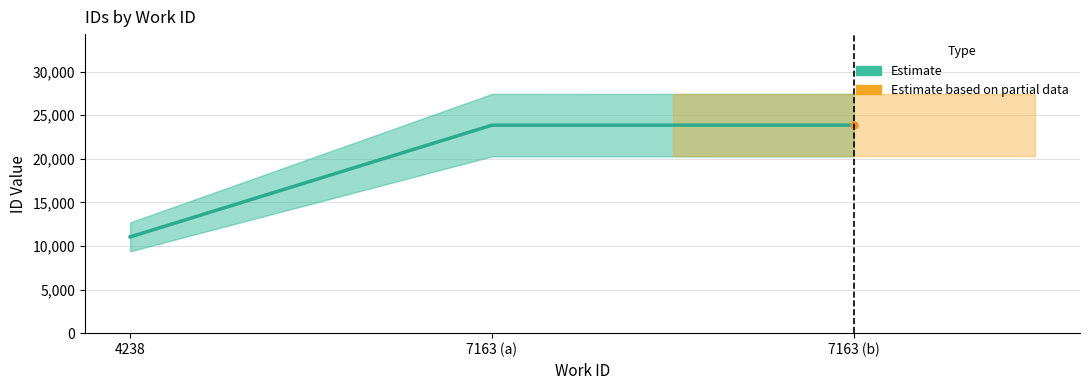

What is the difference between the maximum and minimum values?

12821